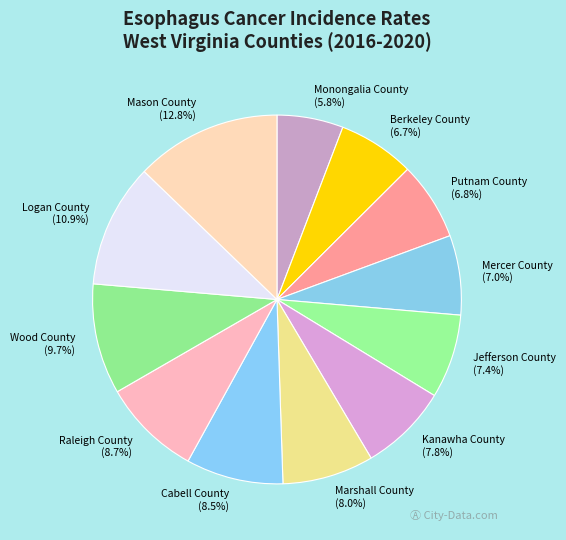

Count the number of slices in the pie.

12